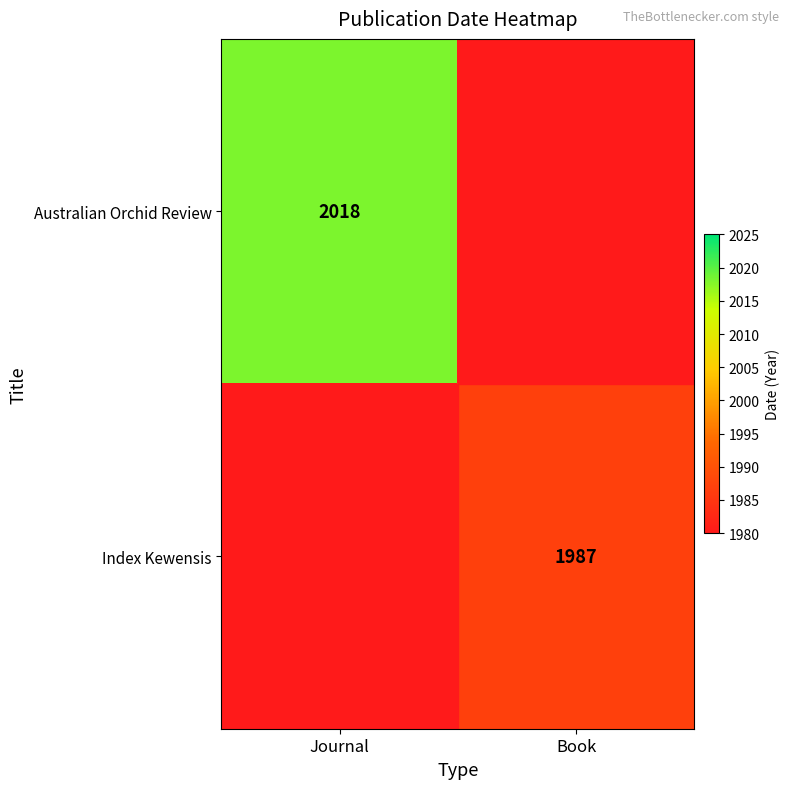

Is the value of Australian Orchid Review at Journal greater than the value of Index Kewensis at Book?

Yes